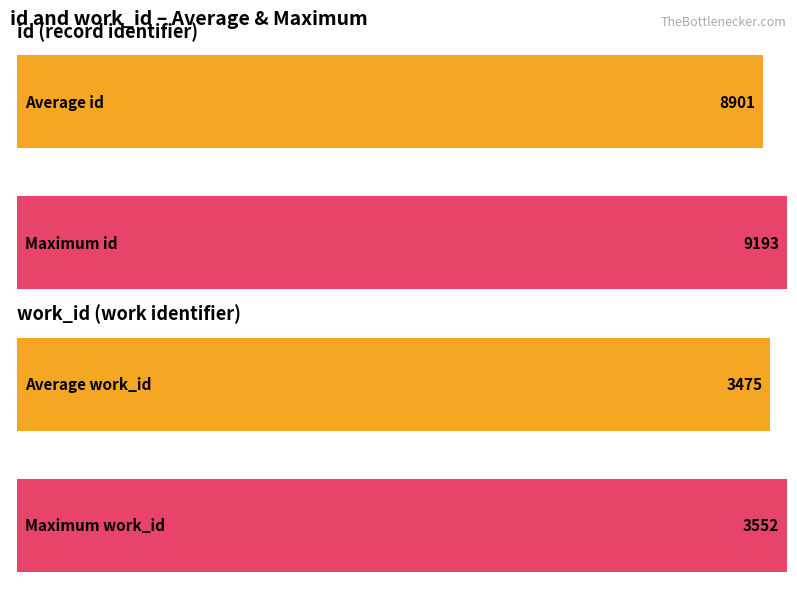

The id series shows 3011 at 2003-08-08. True or false?

False